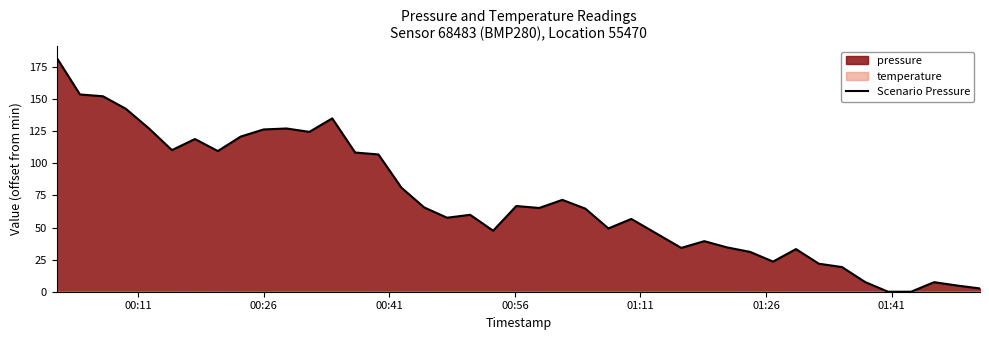

What is the maximum value for Scenario Pressure?

182.1